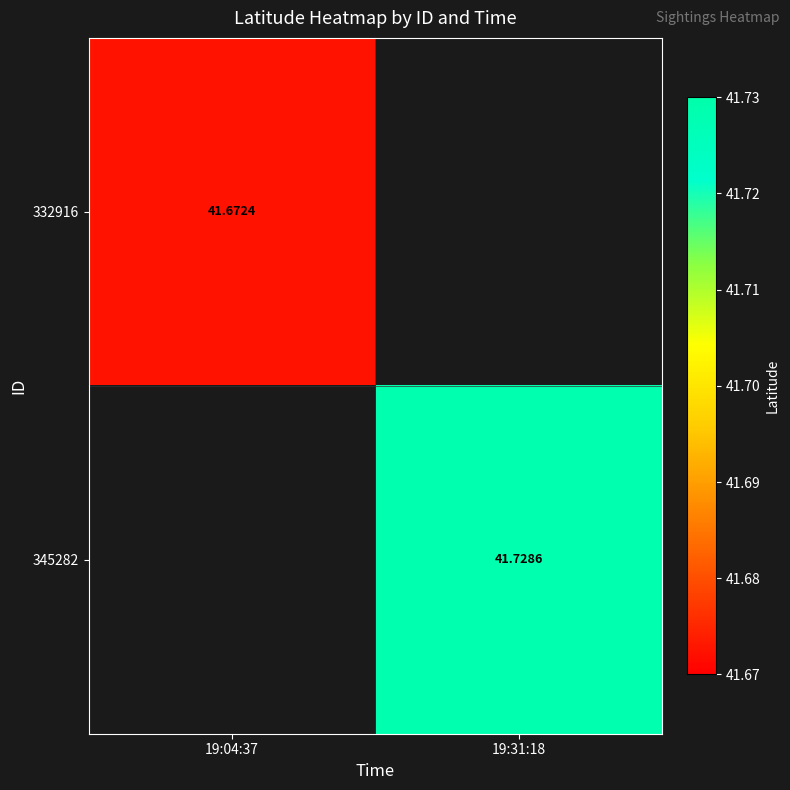

How many positive values does the 345282 series have?

1